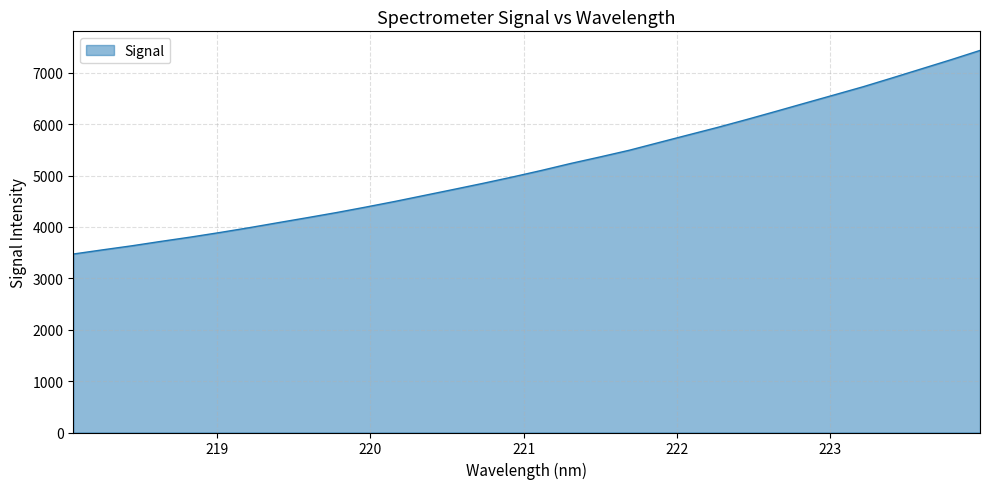

What is the difference between the maximum and minimum values?

3961.6